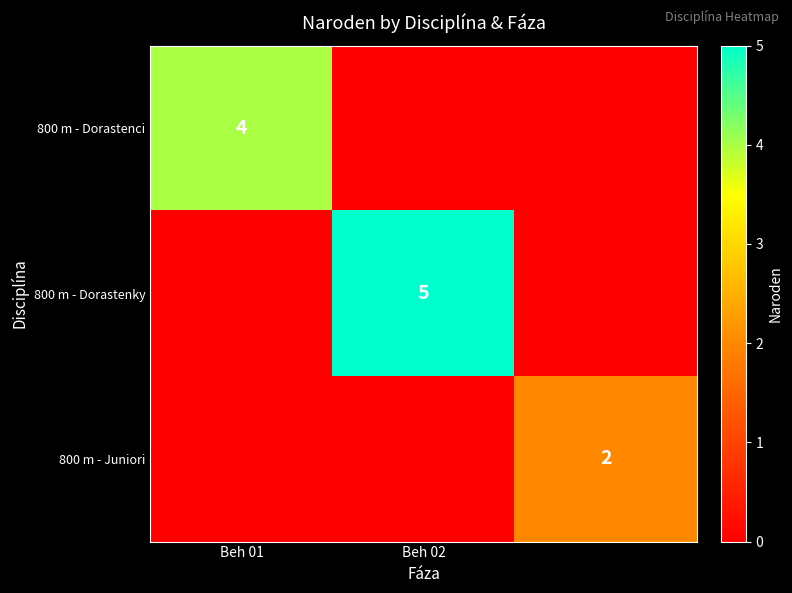

The value of 800 m - Dorastenky at Beh 02 is 5. True or false?

True